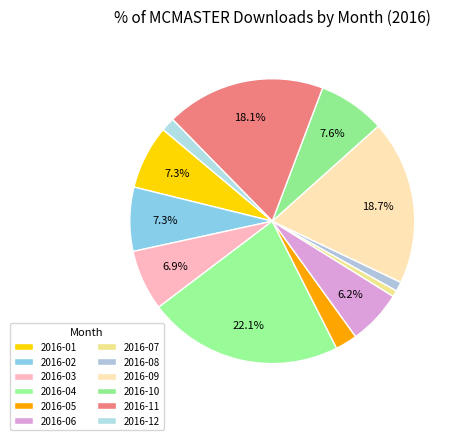

How many slices are in this pie chart?

12